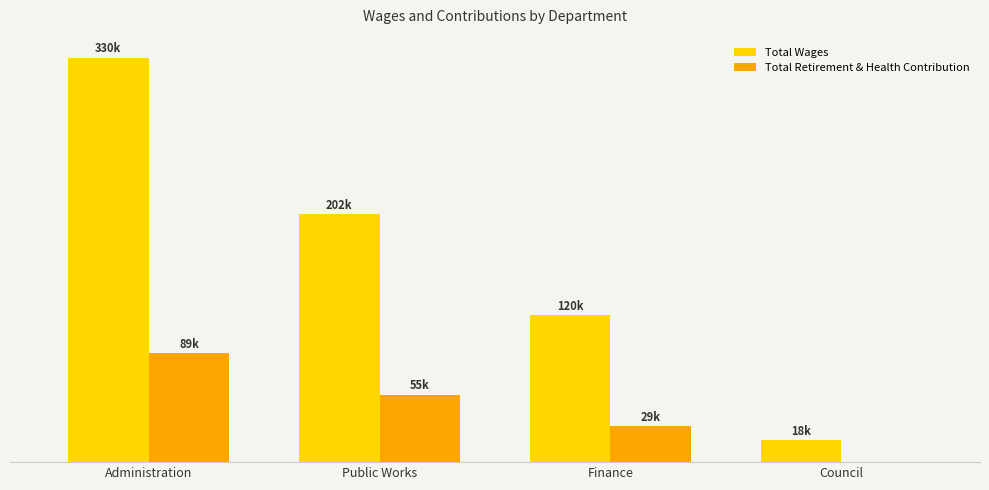

Are the bars grouped side by side (vs. stacked)?

Yes